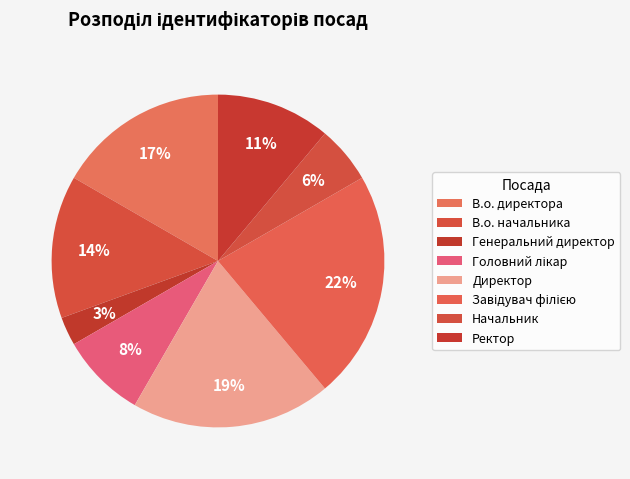

To the nearest percent, what portion does В.о. директора represent?

17%